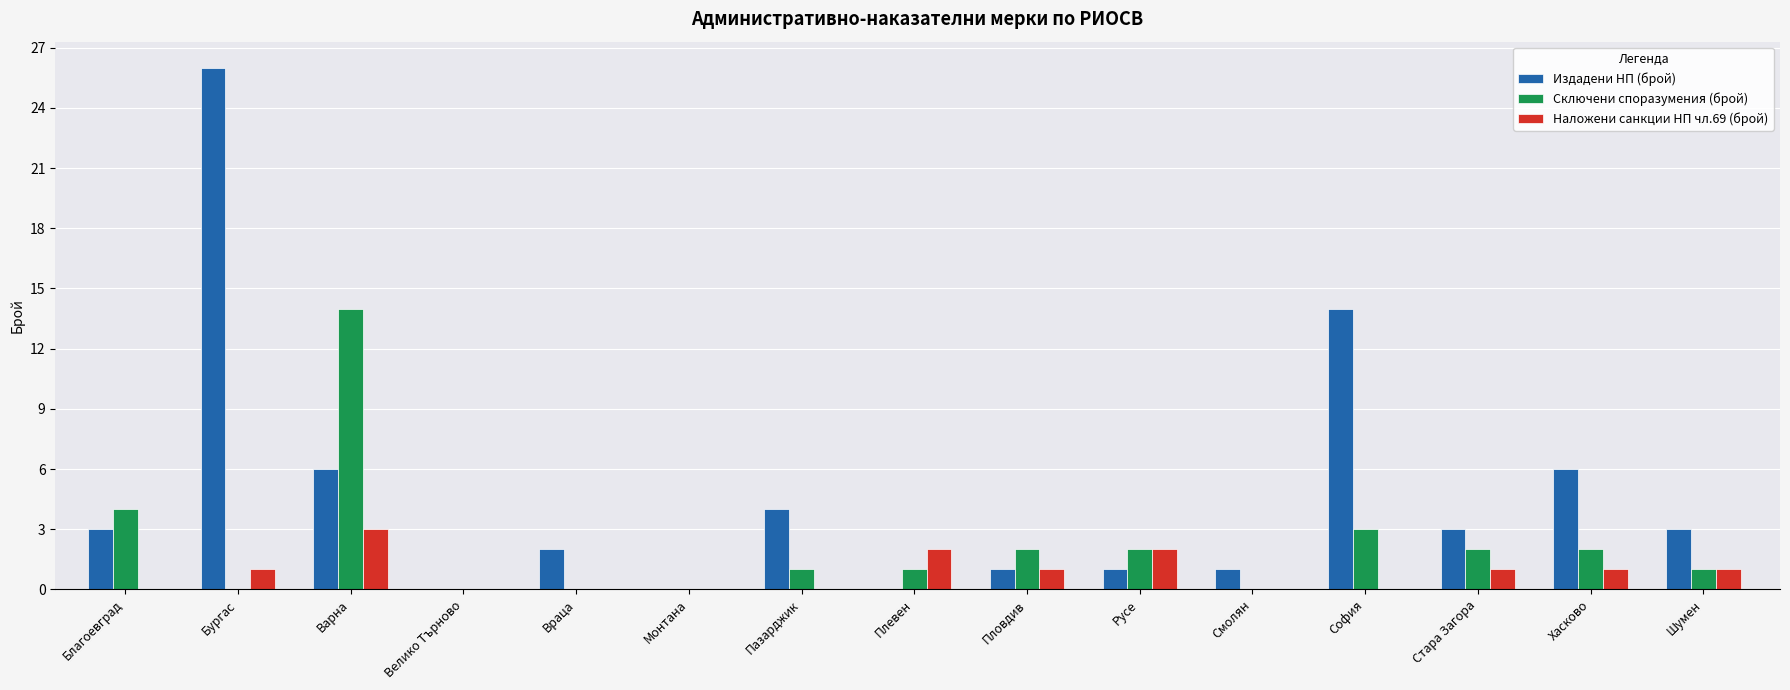

How many distinct data groups are displayed?

3